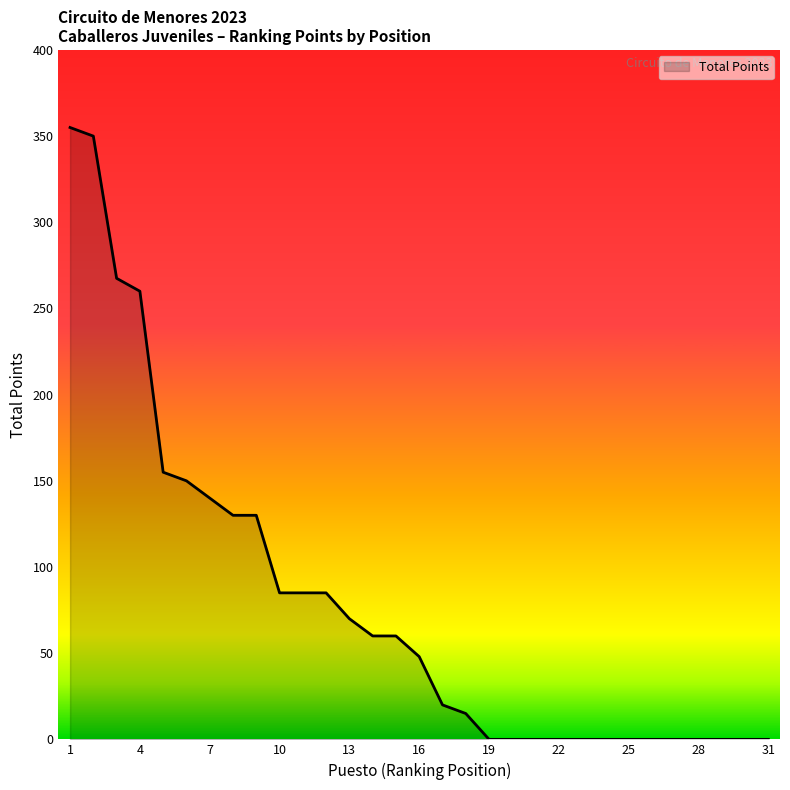

What is the difference between the maximum and minimum values?

355.0